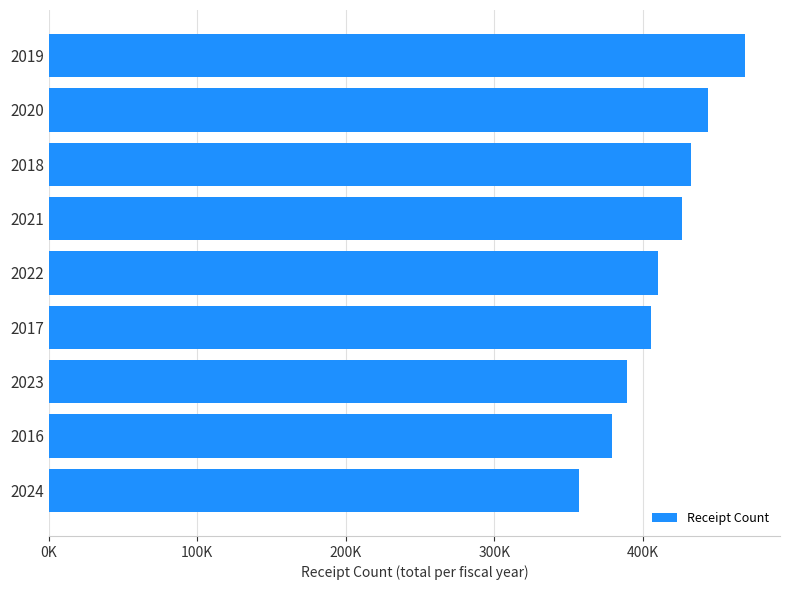

How many values are below 410187?

4